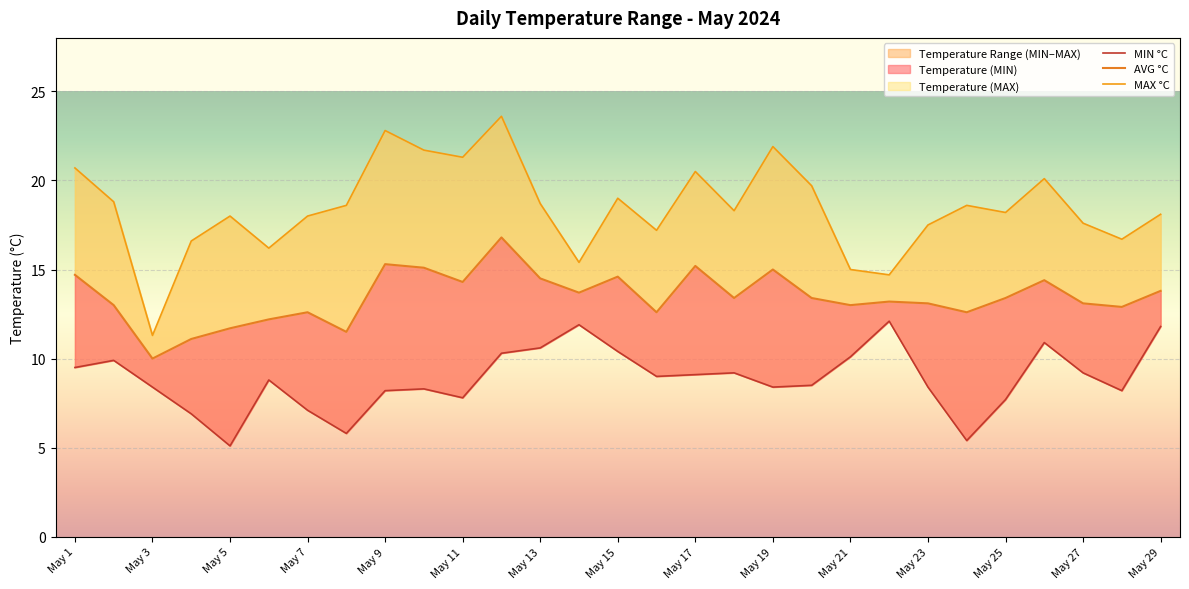

The Temperature (MIN °C) series shows 8.3 at May 10. True or false?

True